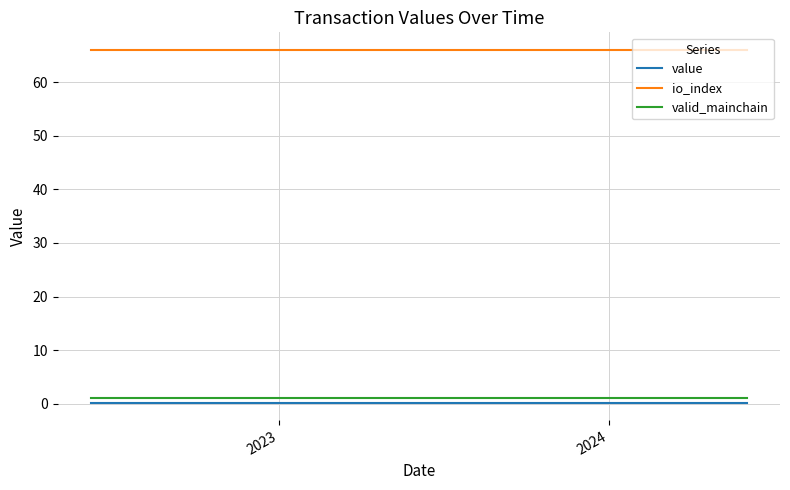

How many lines are shown in the chart?

3